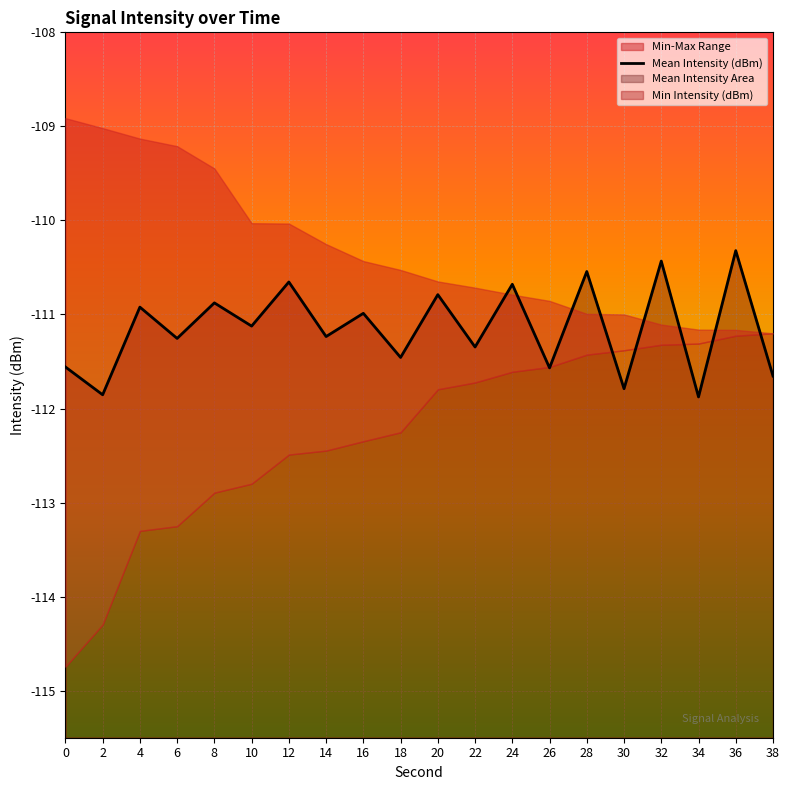

At which category does the data reach its first local valley?

2